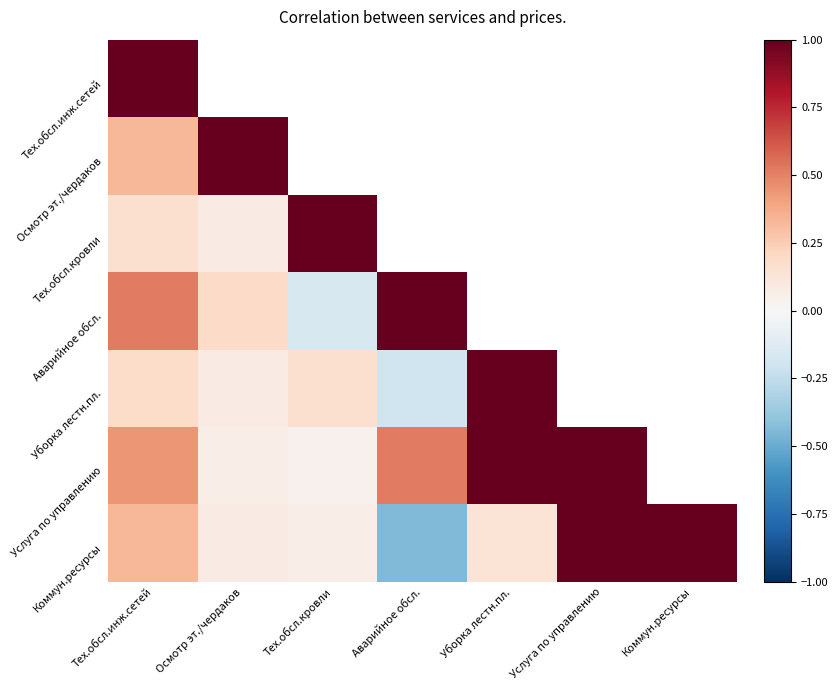

What is the lowest value of the Тех.обсл.кровли series?

0.1